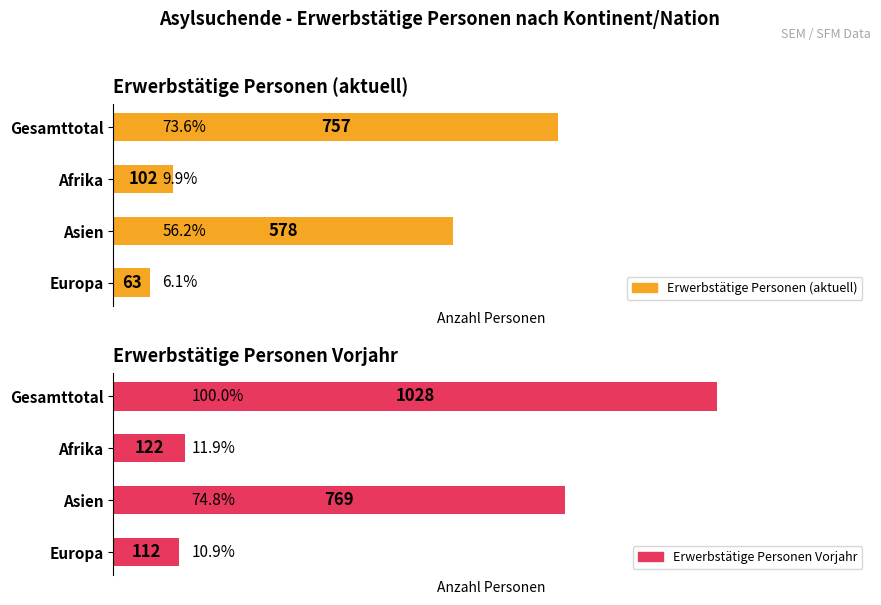

What is the approximate value of Erwerbstätige Personen Vorjahr at Europa, to the nearest 100?

100